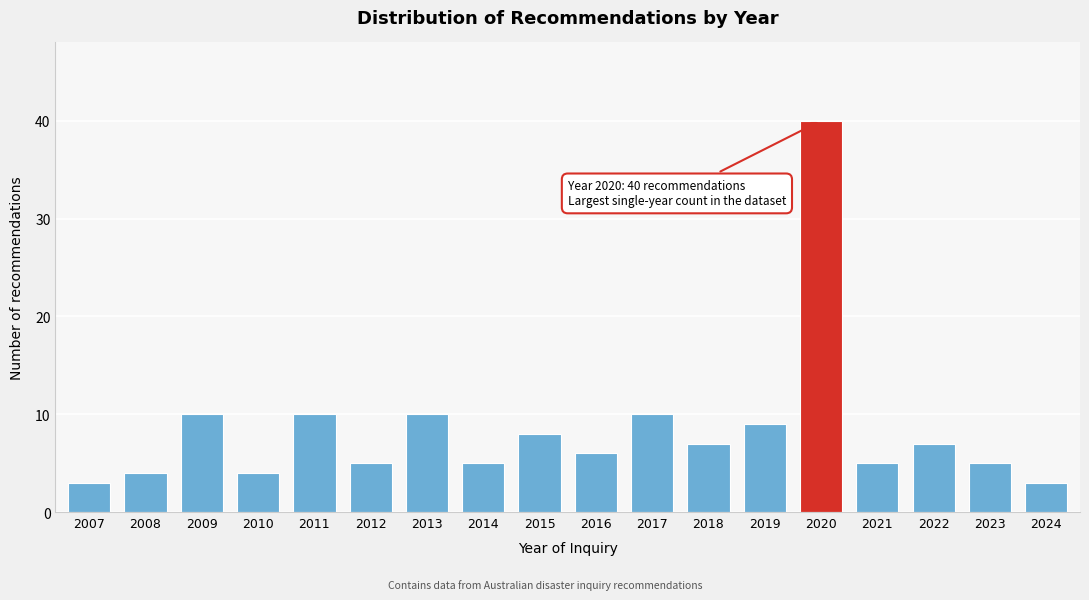

Reading left to right, what are all the values shown in this chart?

2007=3	2008=4	2009=10	2010=4	2011=10	2012=5	2013=10	2014=5	2015=8	2016=6	2017=10	2018=7	2019=9	2020=40	2021=5	2022=7	2023=5	2024=3